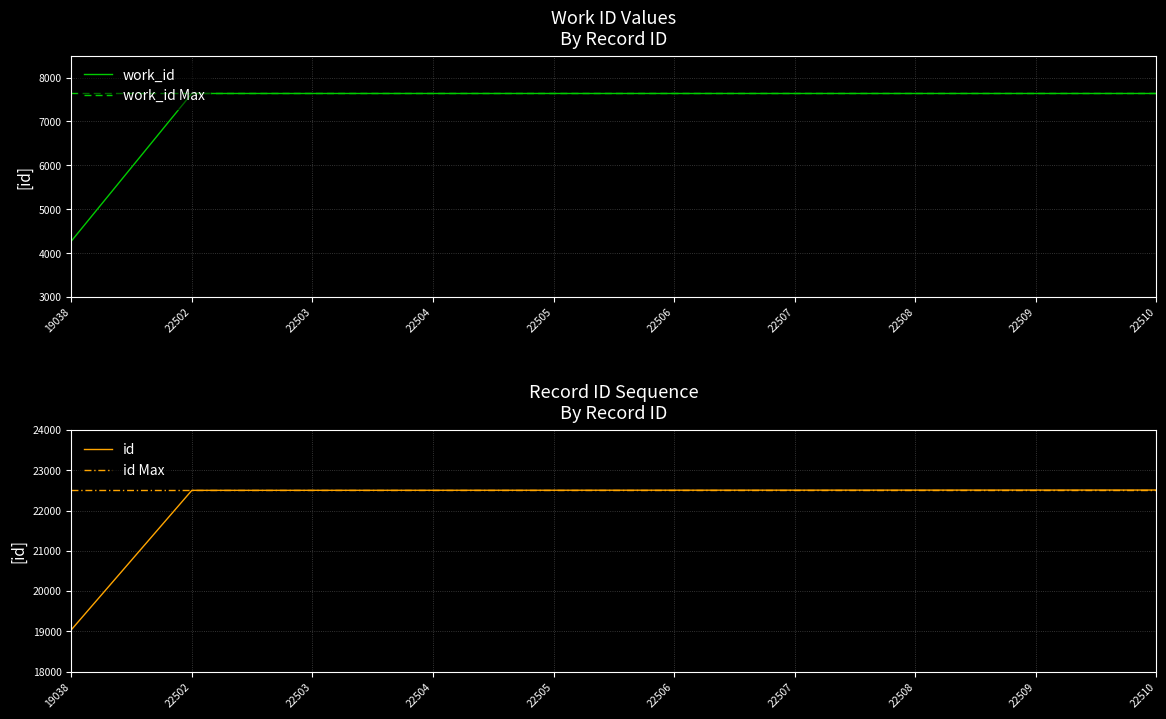

Does the chart have visible grid lines?

Yes